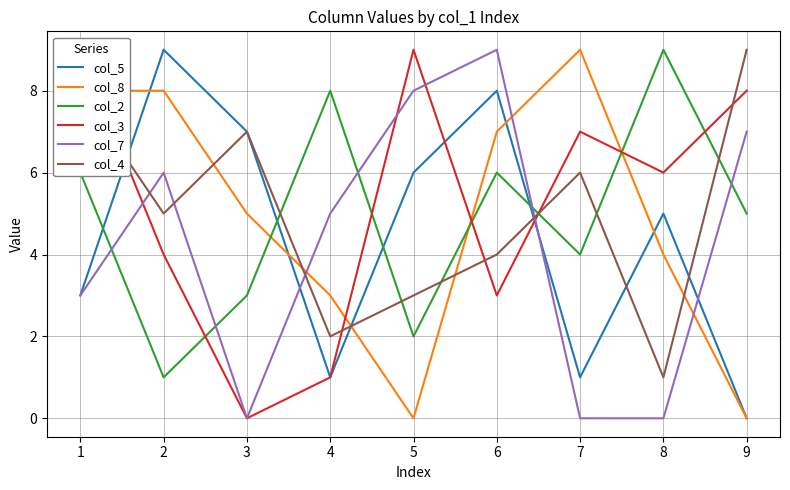

The col_4 series shows 15 at 8. True or false?

False